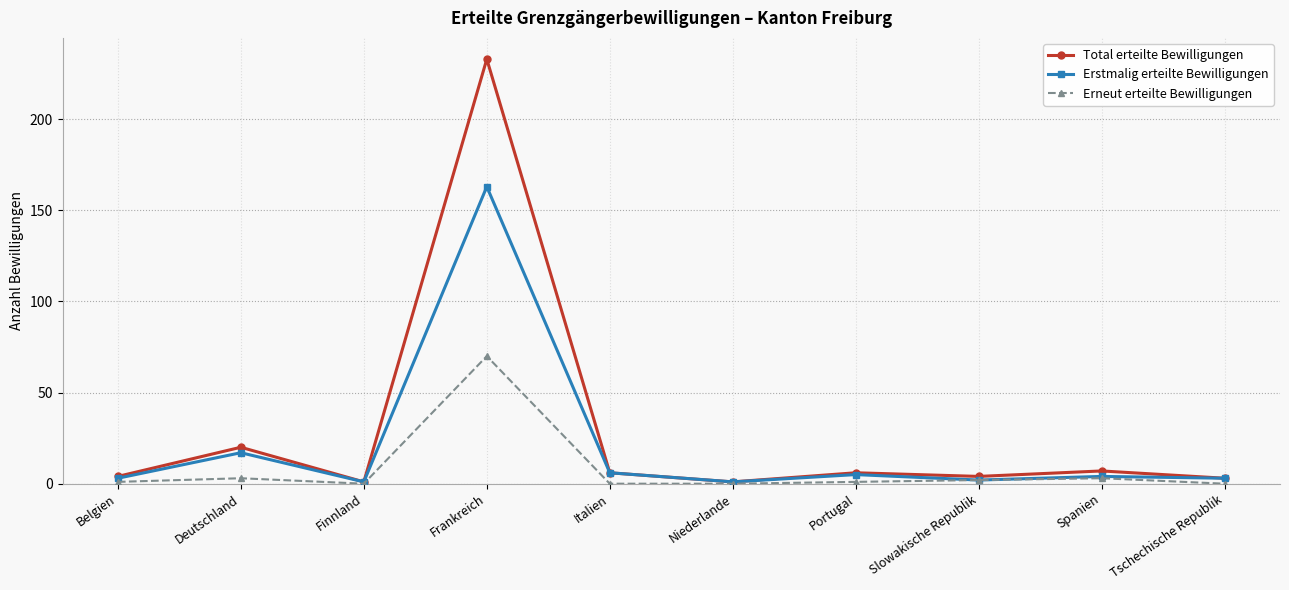

What is the label of the 5th point from the right?

Niederlande